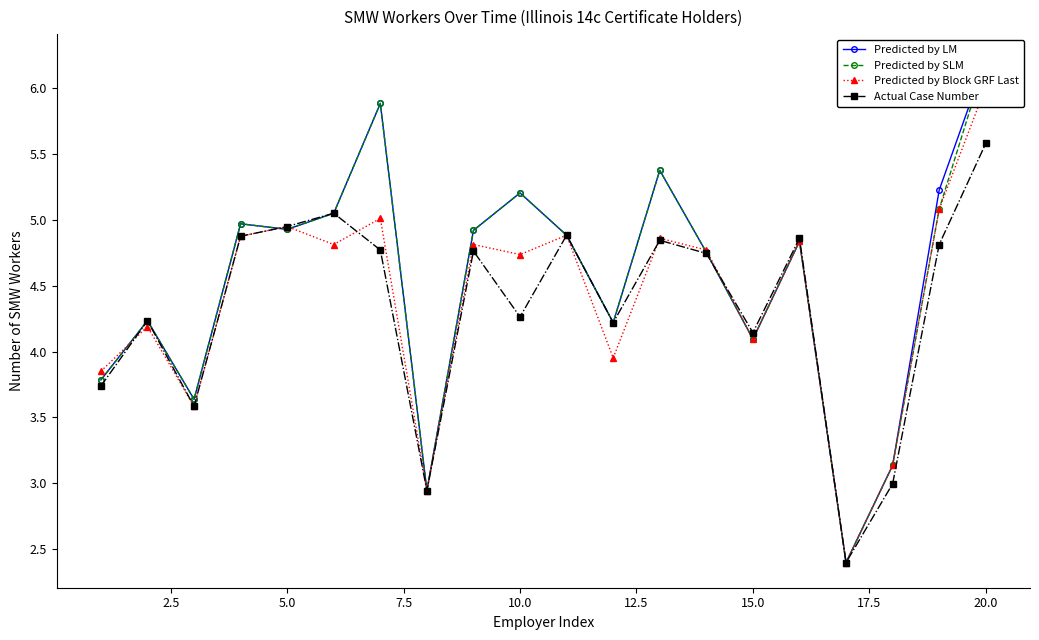

True or false: Actual Case Number has more than 0 interior local peaks.

True